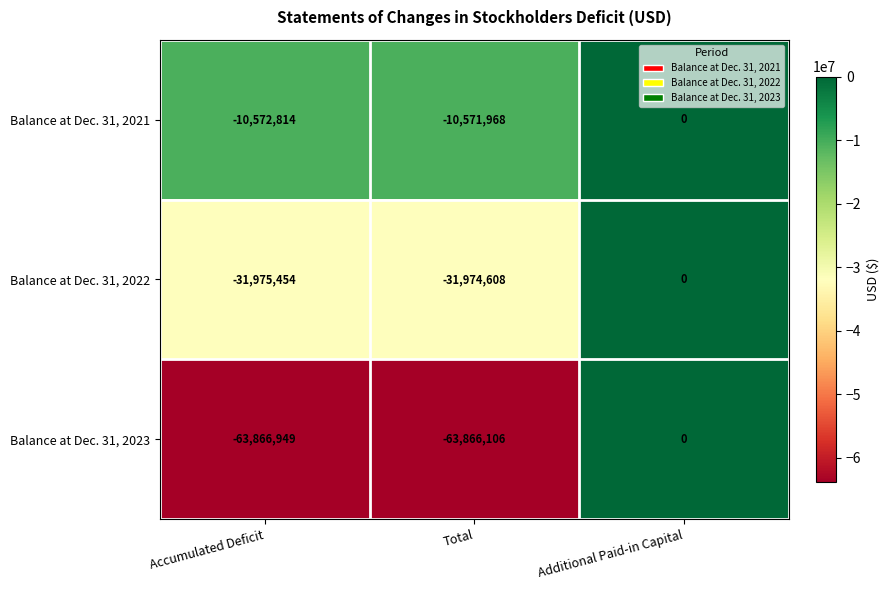

At which category is the sum across all series the highest?

Additional Paid-in Capital